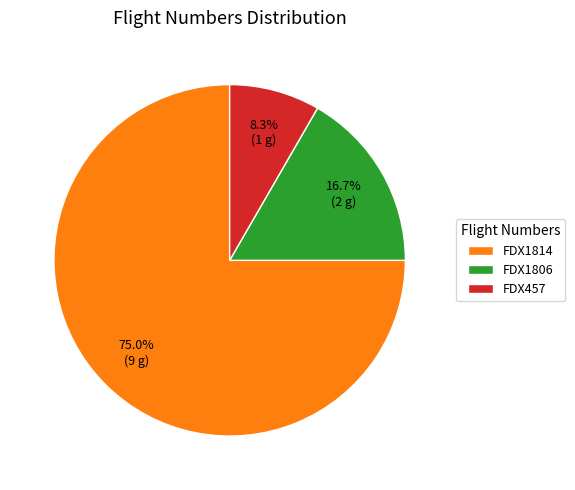

Which category has the biggest portion of the pie?

FDX1814